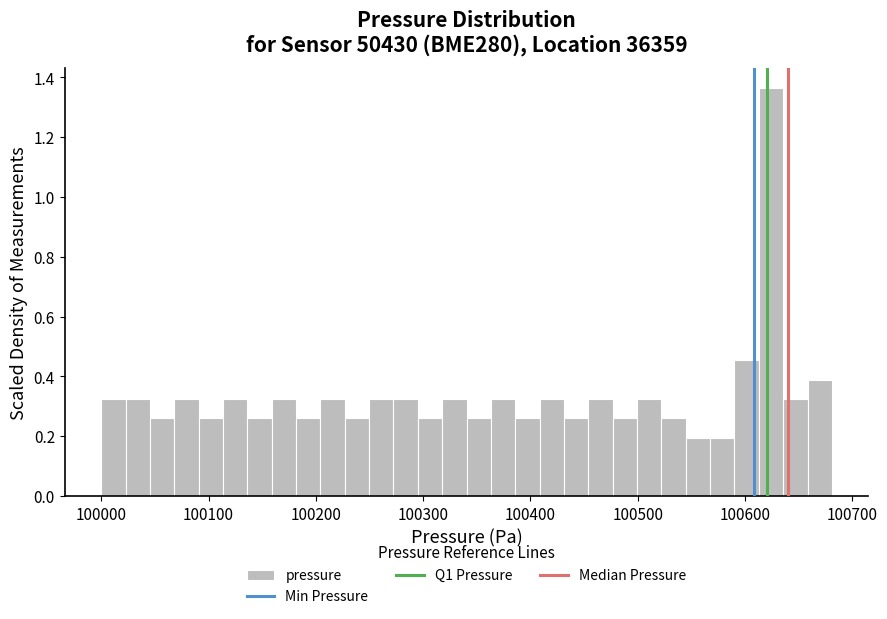

Around what value on the x-axis is the tallest bar? Give the approximate position of its centre, as read against the axis.

100620